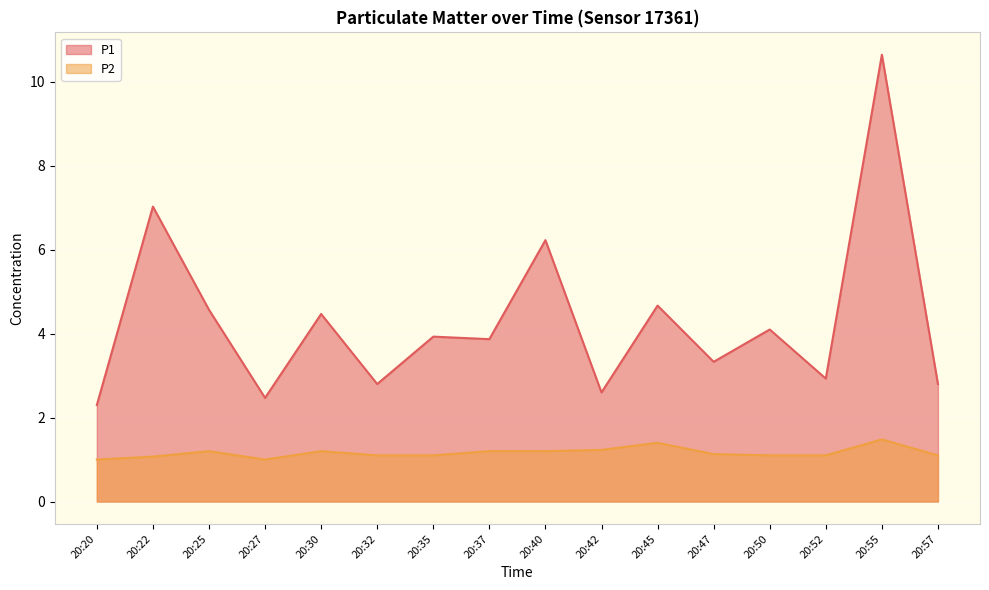

What is the difference between the highest and lowest values at 20:22?

6.0